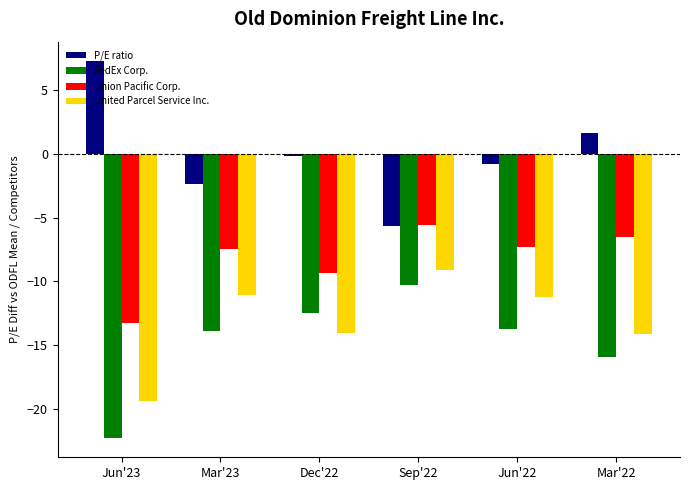

True or false: FedEx Corp. has a value of -22.3 at Jun'23.

True